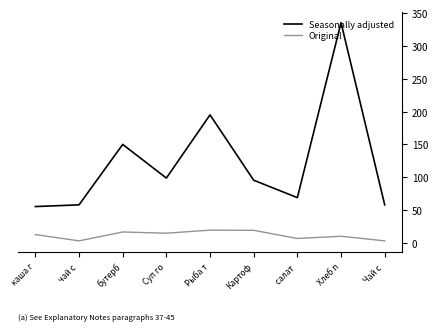

True or false: Seasonally adjusted and Original cross at least once.

False